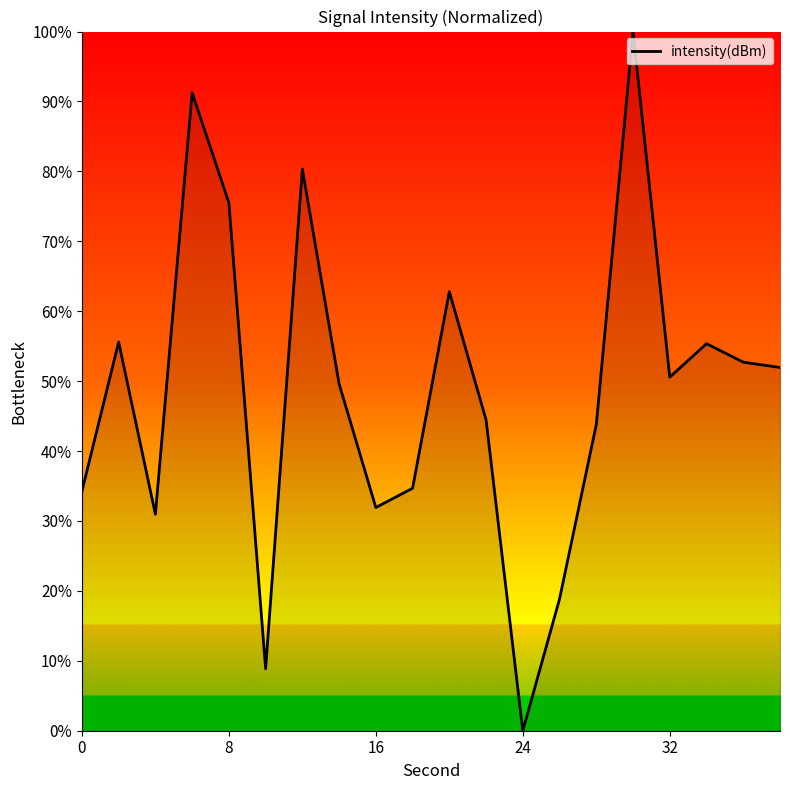

What is the difference between the maximum and minimum values?

100.0